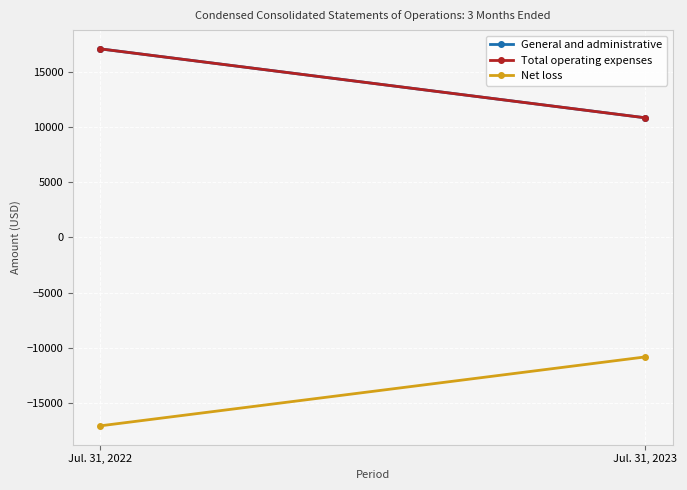

The value of Net loss at Jul. 31, 2023 is -5289. True or false?

False